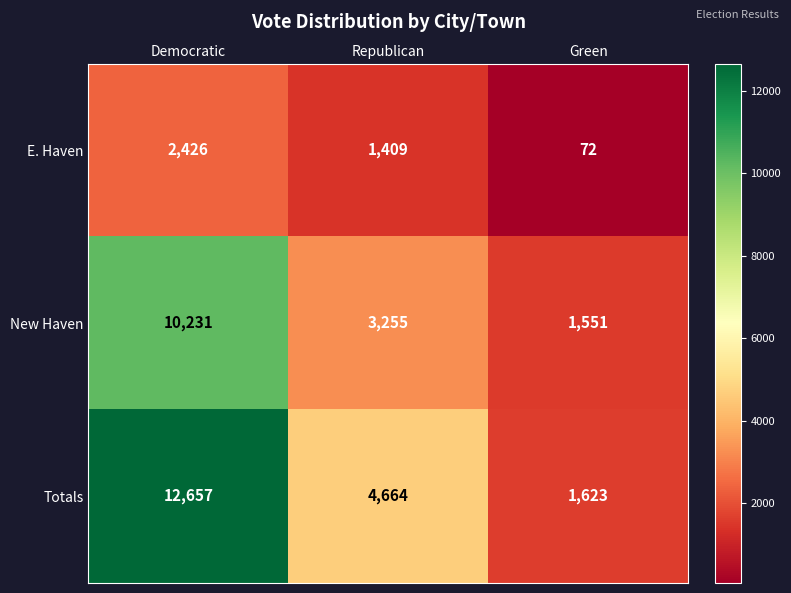

Reading right to left, what are all the values shown in this chart?

E. Haven: 72	1409	2426
New Haven: 1551	3255	10231
Totals: 1623	4664	12657